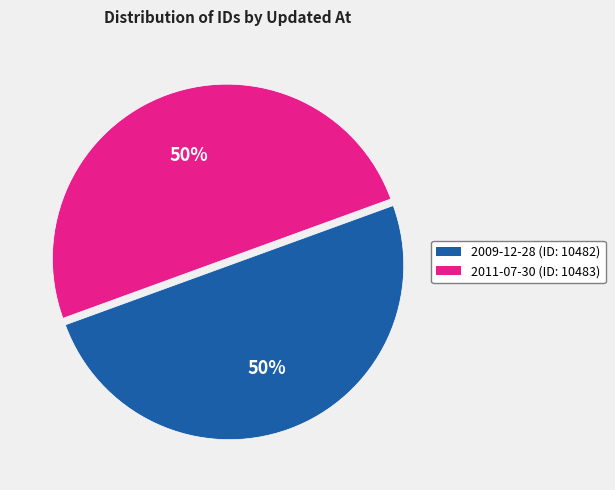

To the nearest percent, what is the average slice percentage?

50%